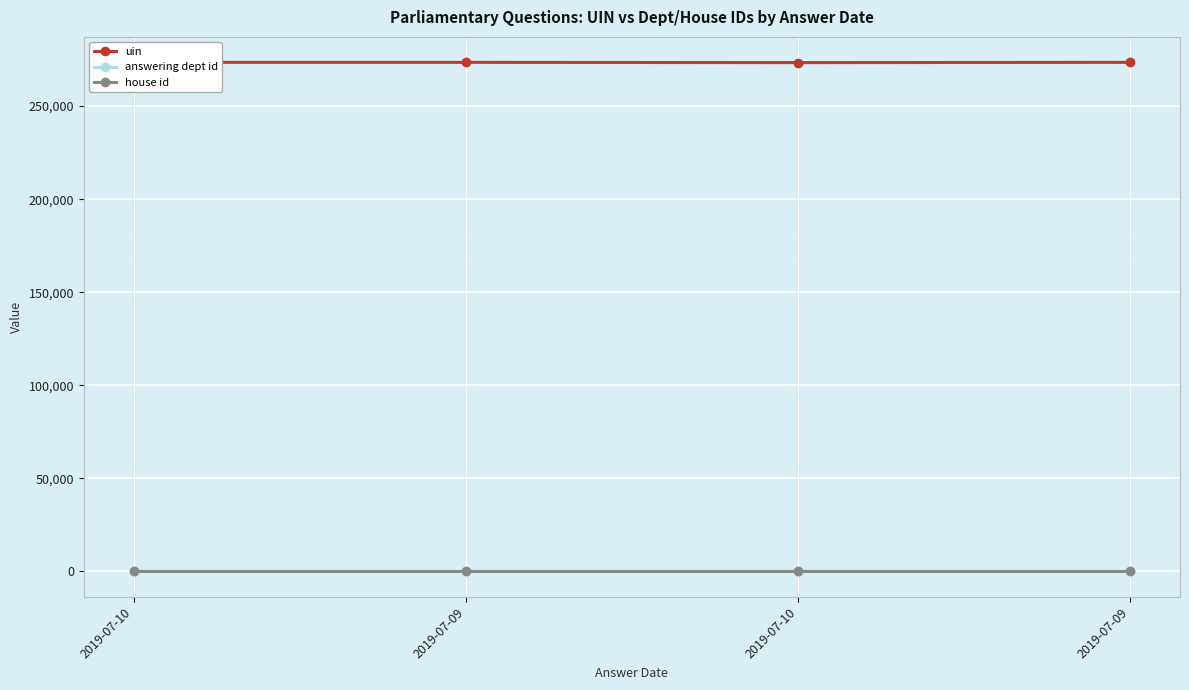

Where does the uin series first go above 273482?

2019-07-09